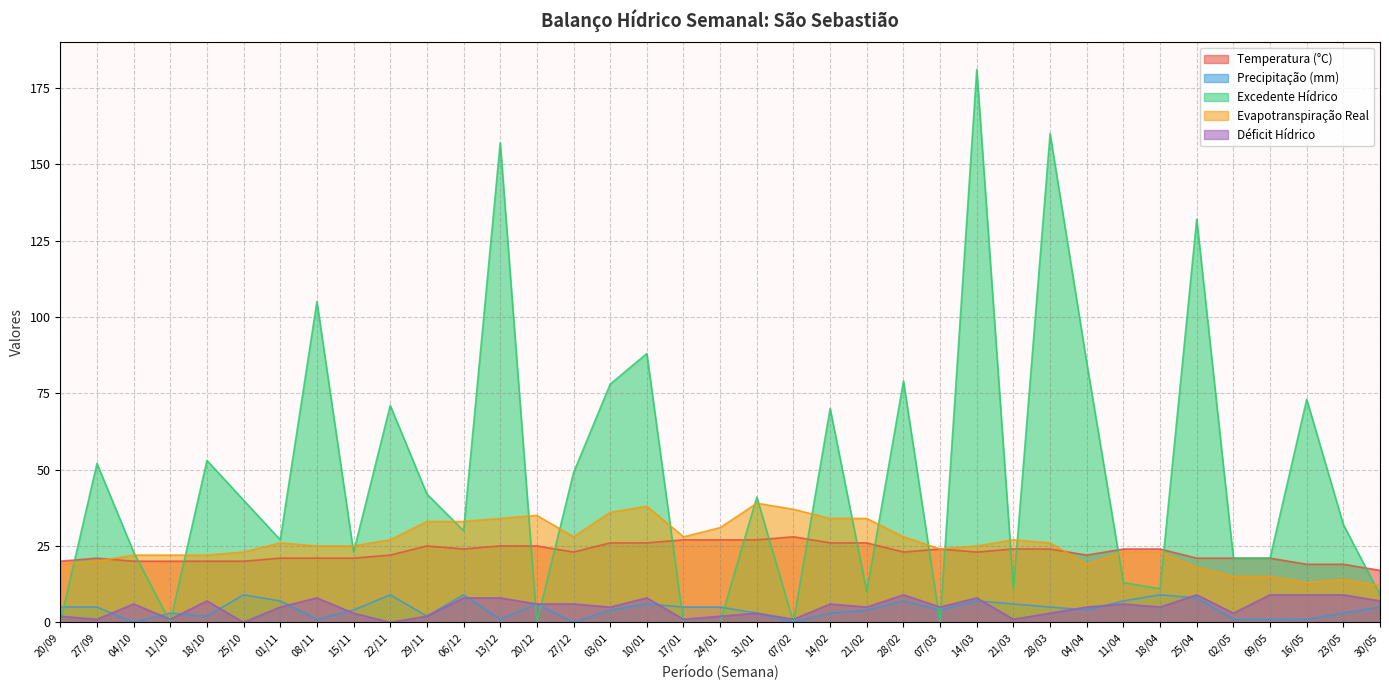

What is the difference between the maximum and minimum values in the Temperatura (°C) series?

11